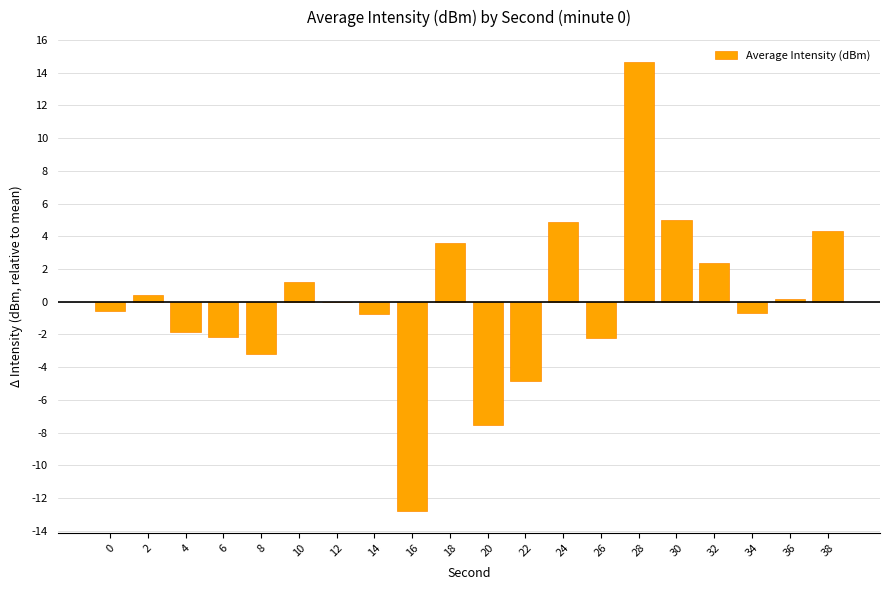

How many series are shown in this chart?

1